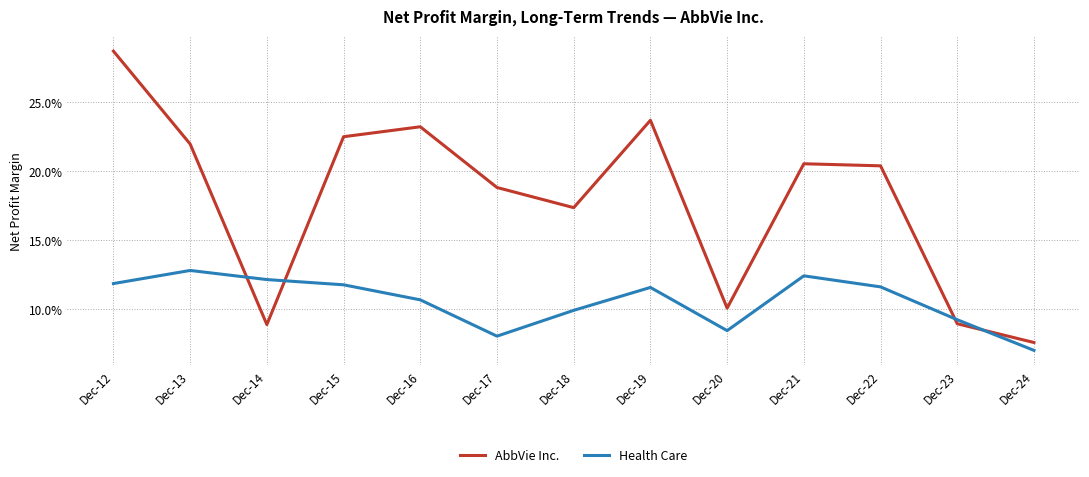

What is the average value of the Health Care series?

0.1